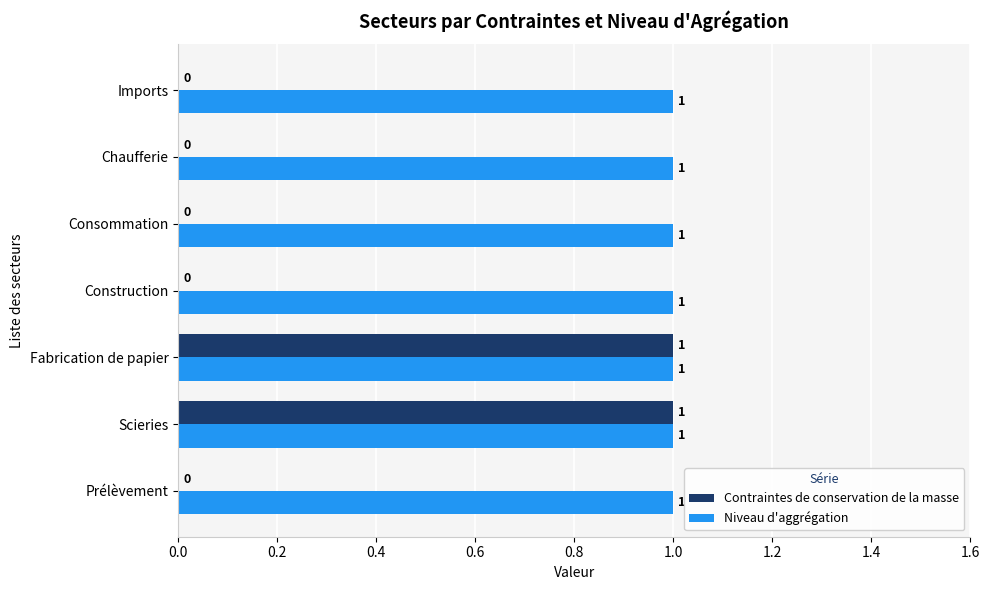

Is it true that Contraintes de conservation de la masse equals 0 at Imports?

True